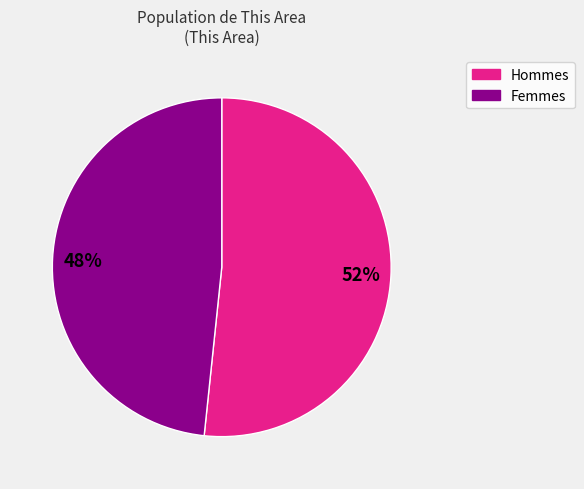

To the nearest percent, what is the average slice percentage?

50%